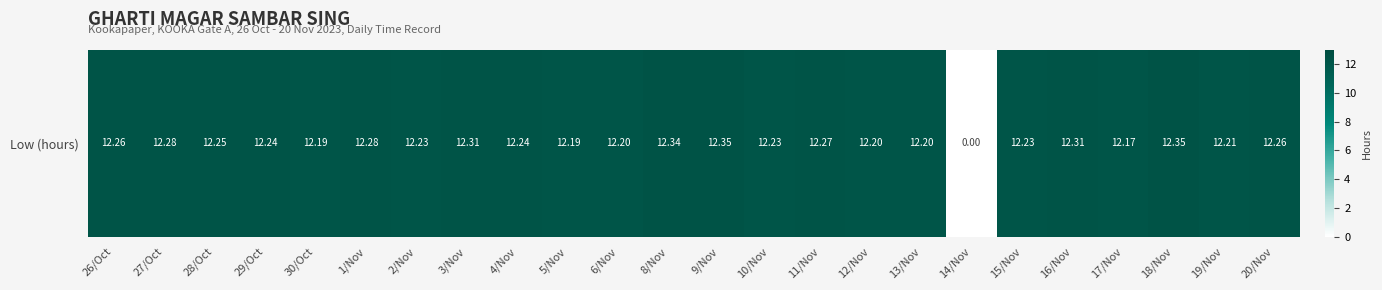

What is the greatest value displayed?

12.3